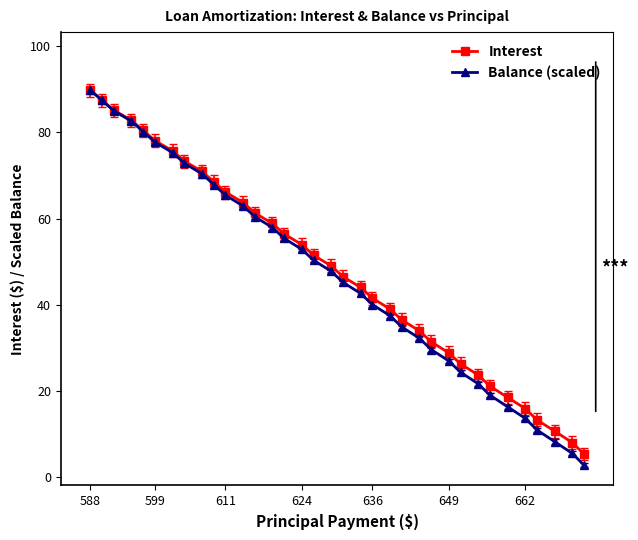

True or false: Interest has more than 1 points higher than both neighbors.

False